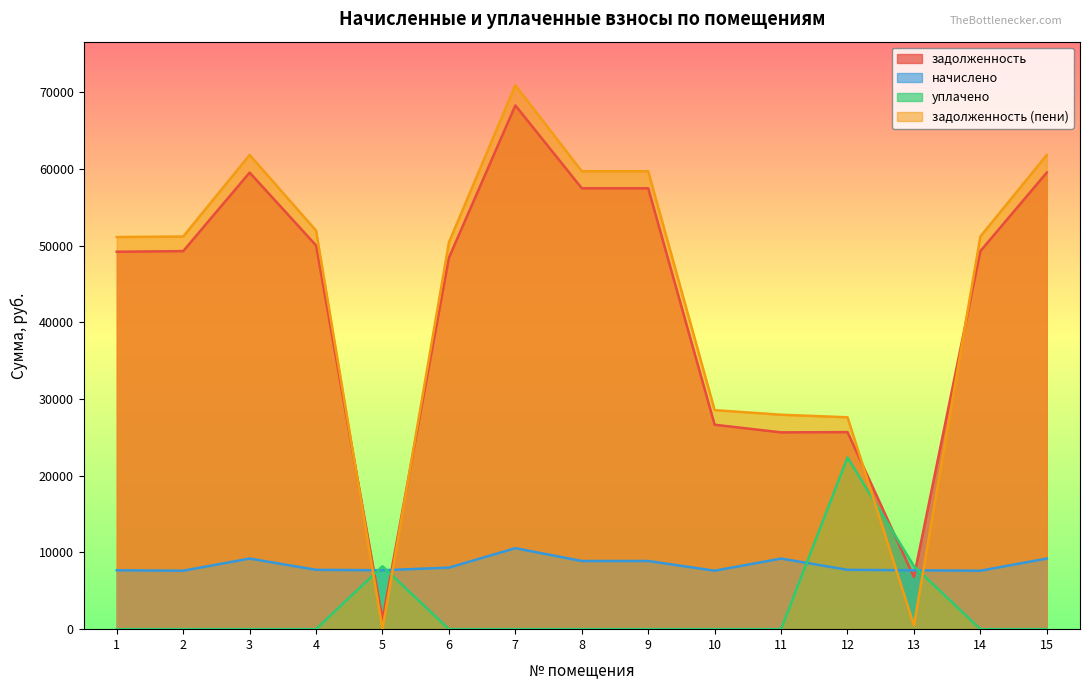

What is the difference between the maximum and minimum values in the уплачено series?

22393.1